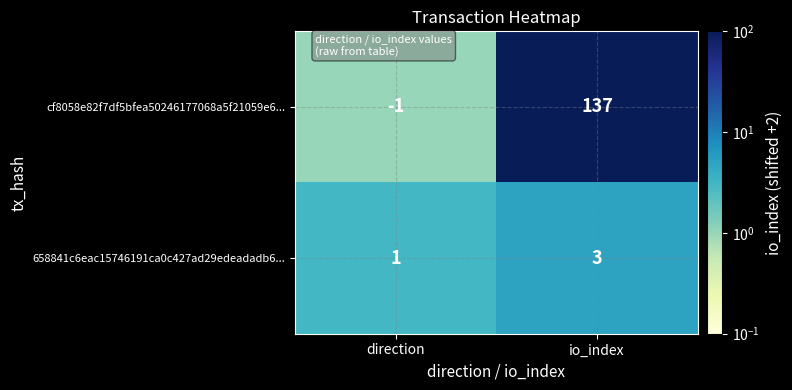

Which category has the highest value across all series?

io_index